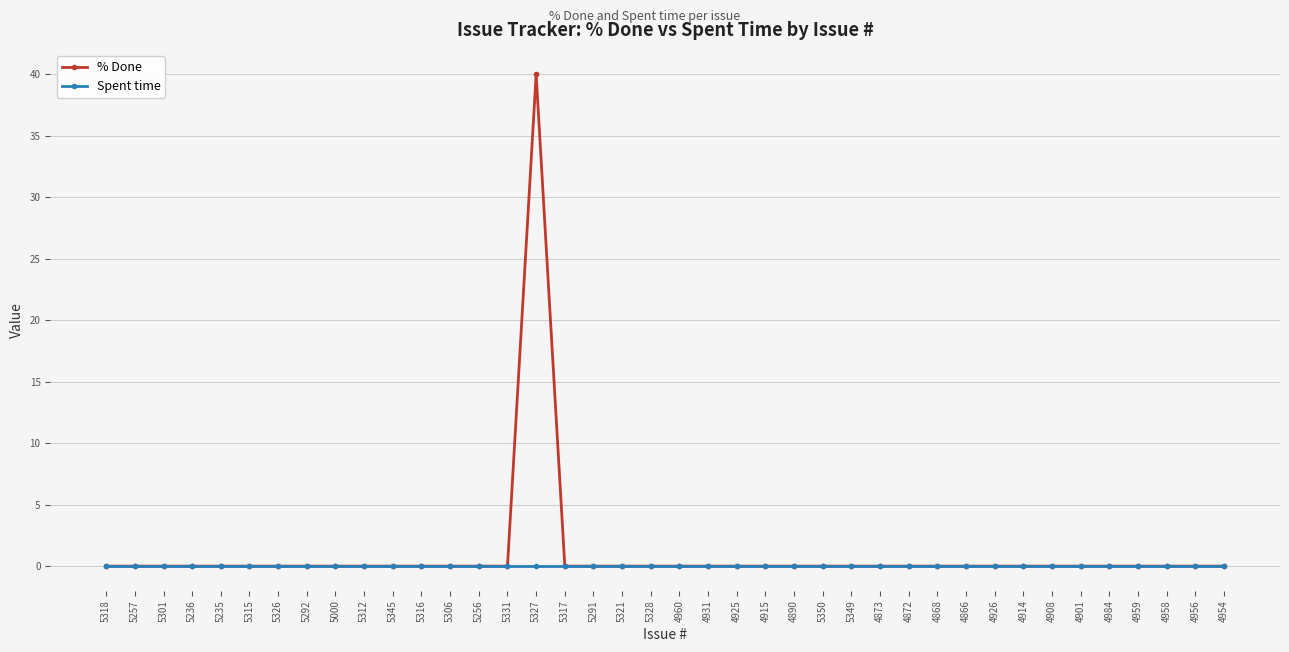

True or false: % Done has a value of 22 at 4984.

False